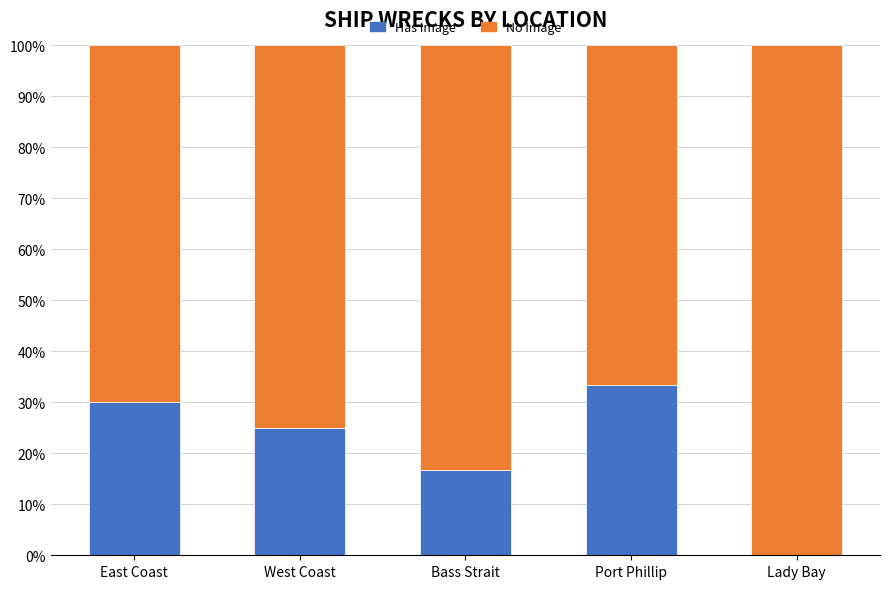

The Has Image series shows 10.6 at East Coast. True or false?

False